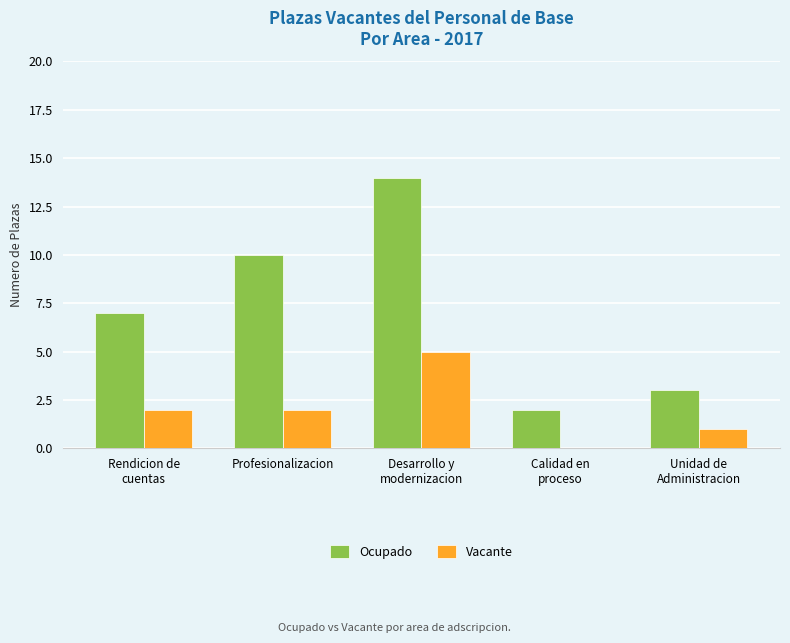

What is the greatest value displayed?

14